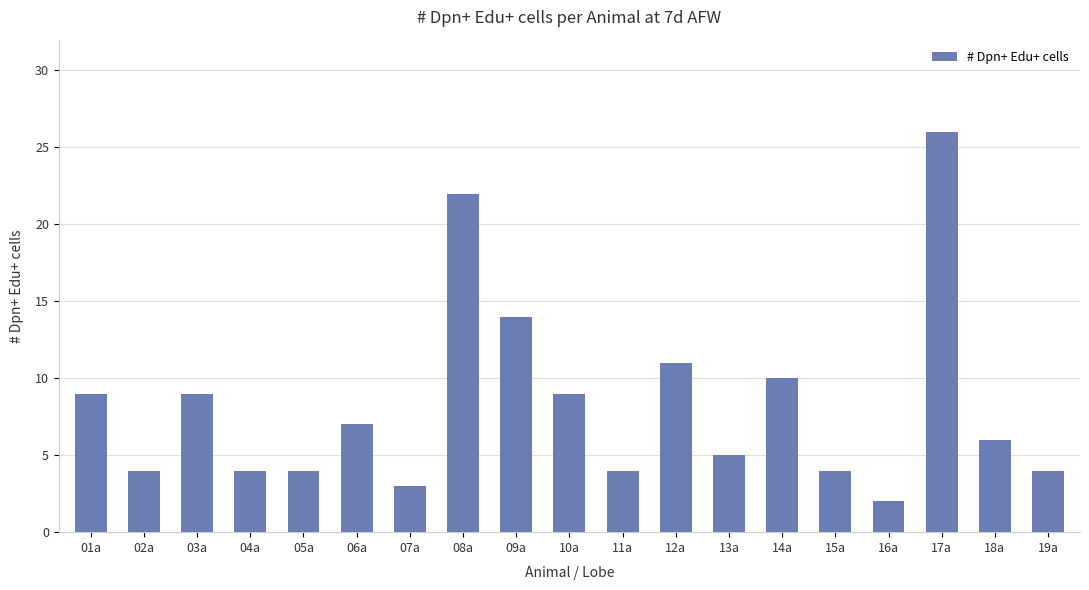

What is the change in value from 01a to 17a?

+17